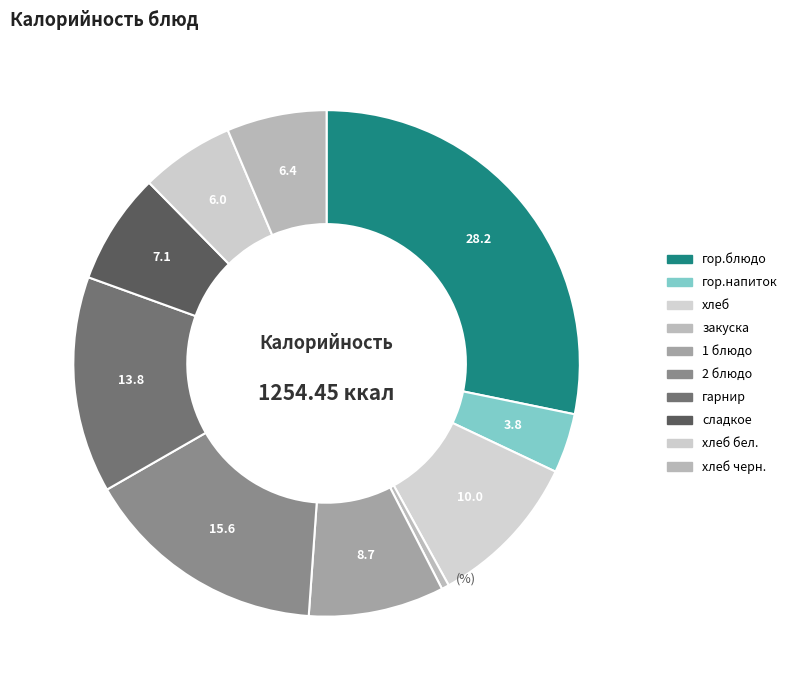

How many segments does this pie chart have?

10